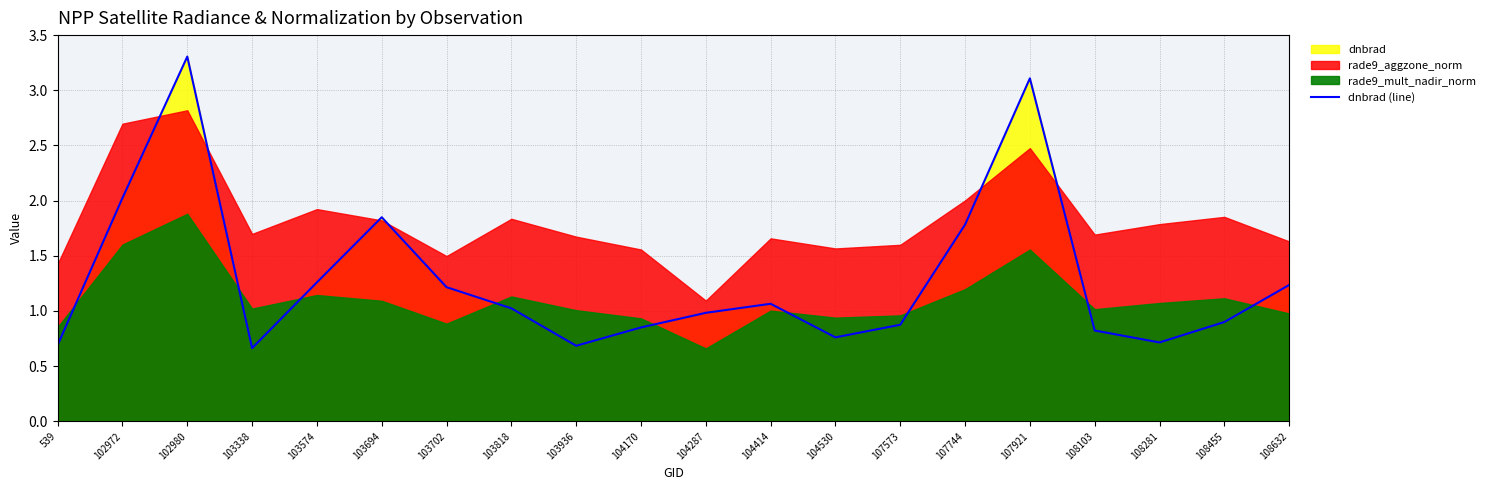

What is the change in value from 104414 to 107744?

+0.7